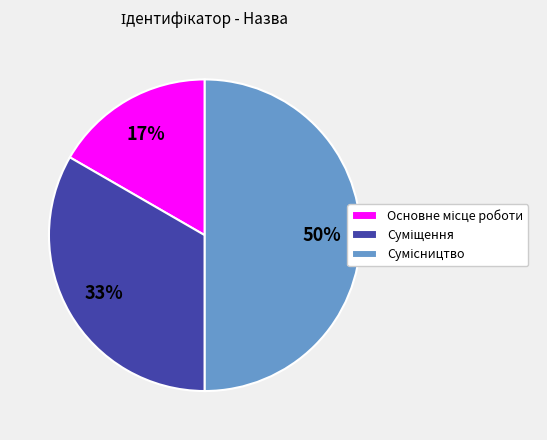

To the nearest percent, what is the difference between the largest and smallest slice percentages?

33%